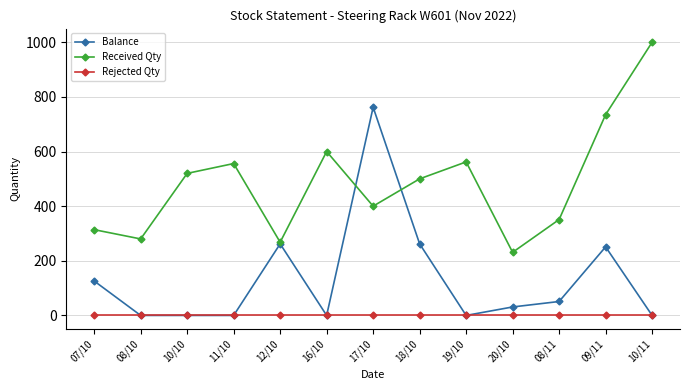

Rank the series by their maximum value, from highest to lowest.

Received Qty, Balance, Rejected Qty